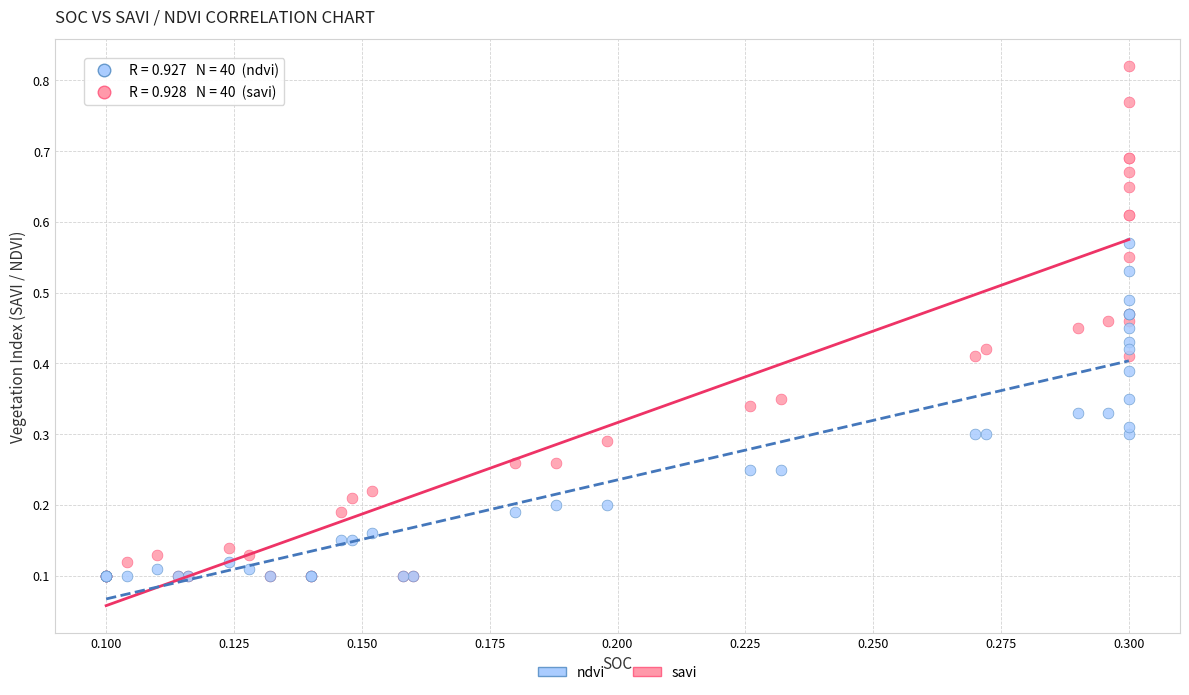

Which series reaches the maximum Y coordinate?

savi